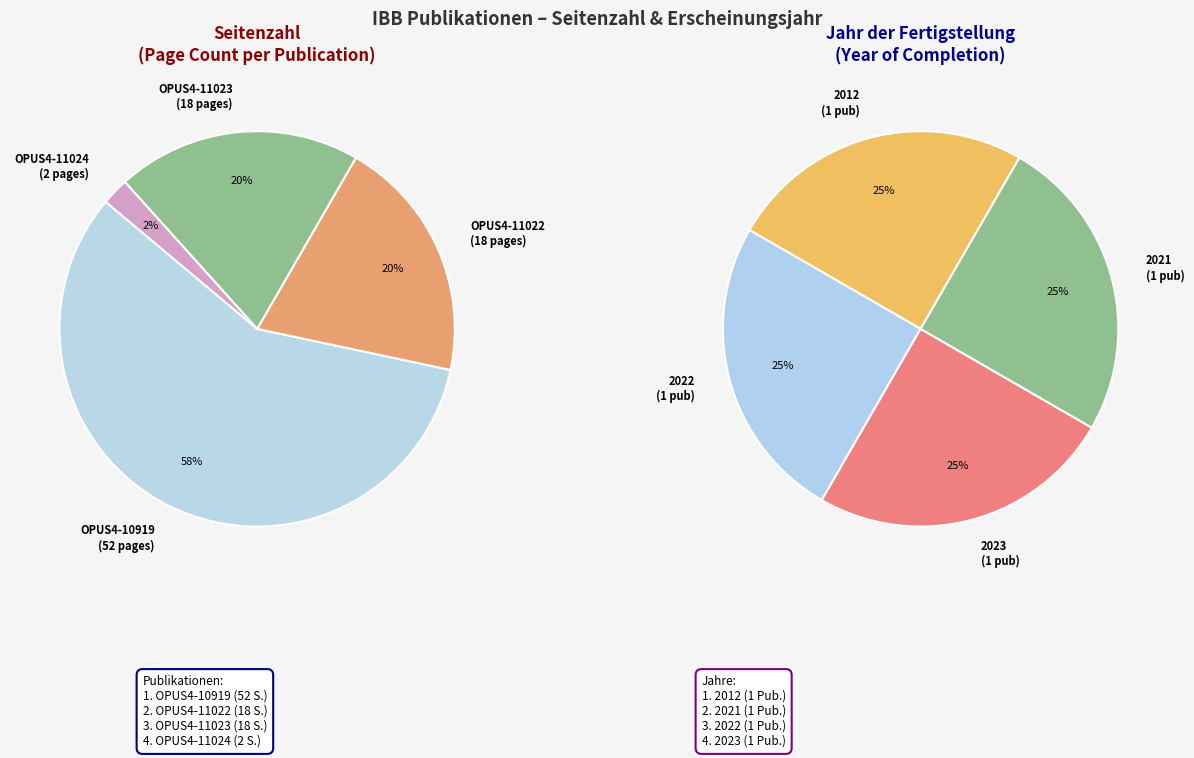

To the nearest percent, what is the difference between the OPUS4-10919 and OPUS4-11023 slice percentages?

38%